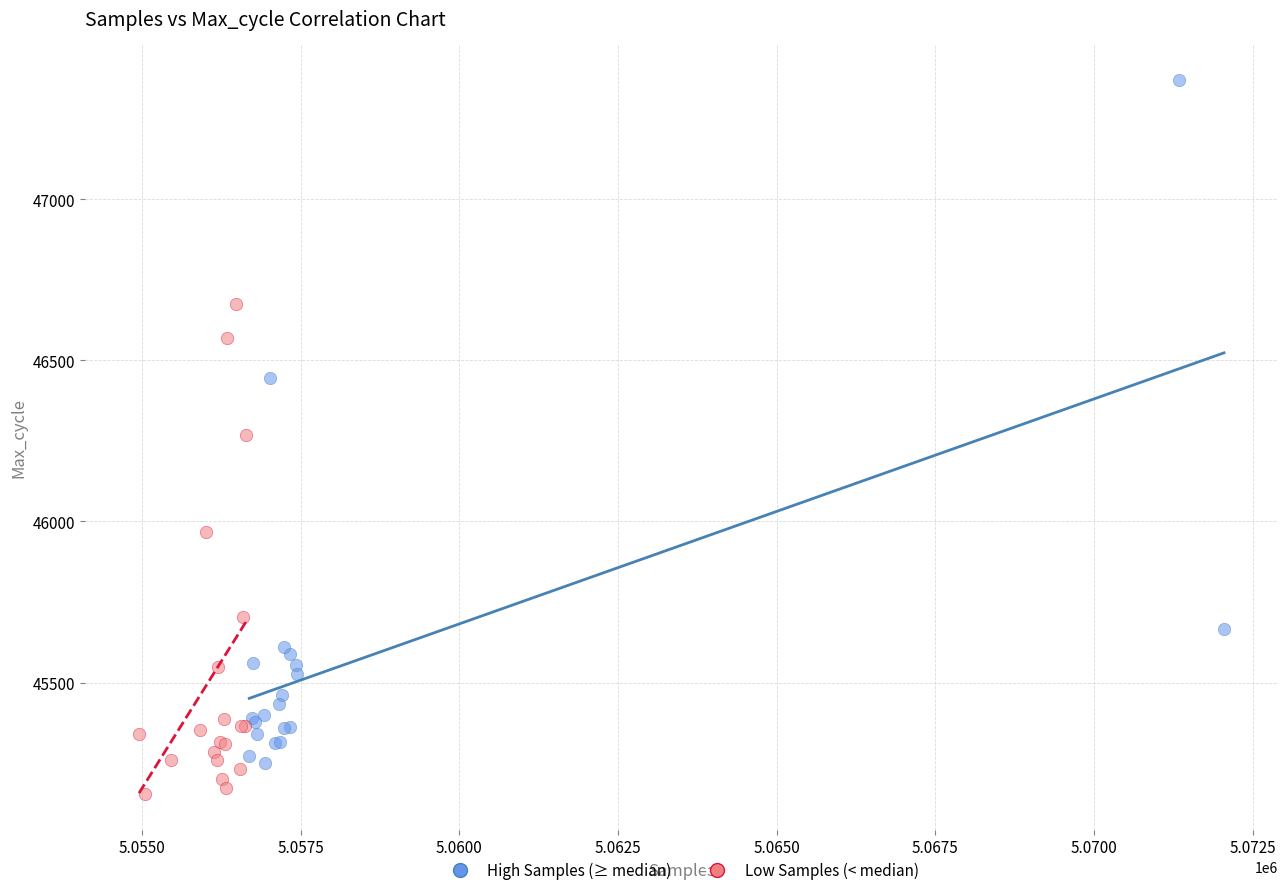

Which series reaches the minimum Y coordinate?

Low Samples (< median)